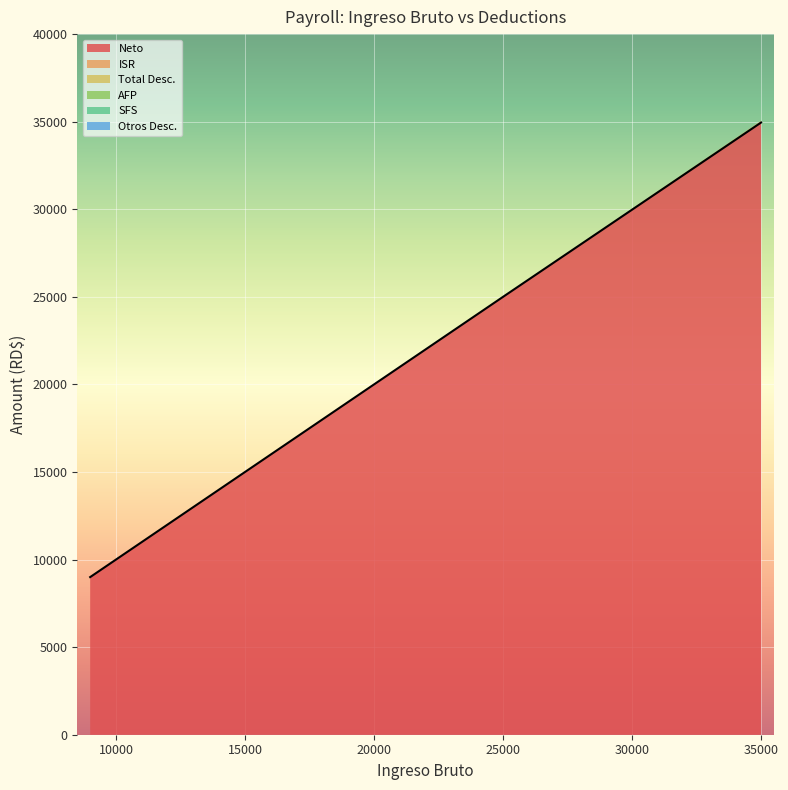

Rank the series at 9000 from highest to lowest value.

Neto, ISR, Total Desc., AFP, SFS, Otros Desc.